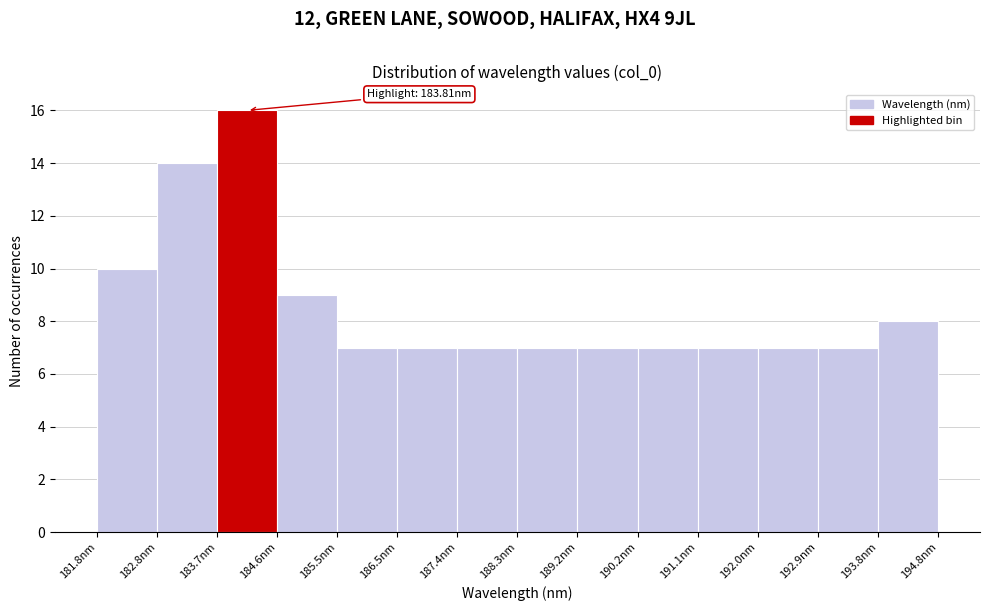

Over which range of the x-axis is the bar tallest?

183.7 to 184.6